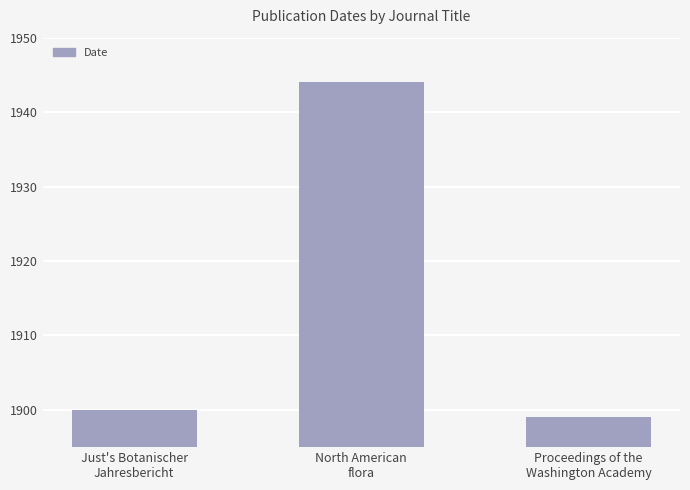

List the labels in order of value, largest first.

North American
flora, Just's Botanischer
Jahresbericht, Proceedings of the
Washington Academy